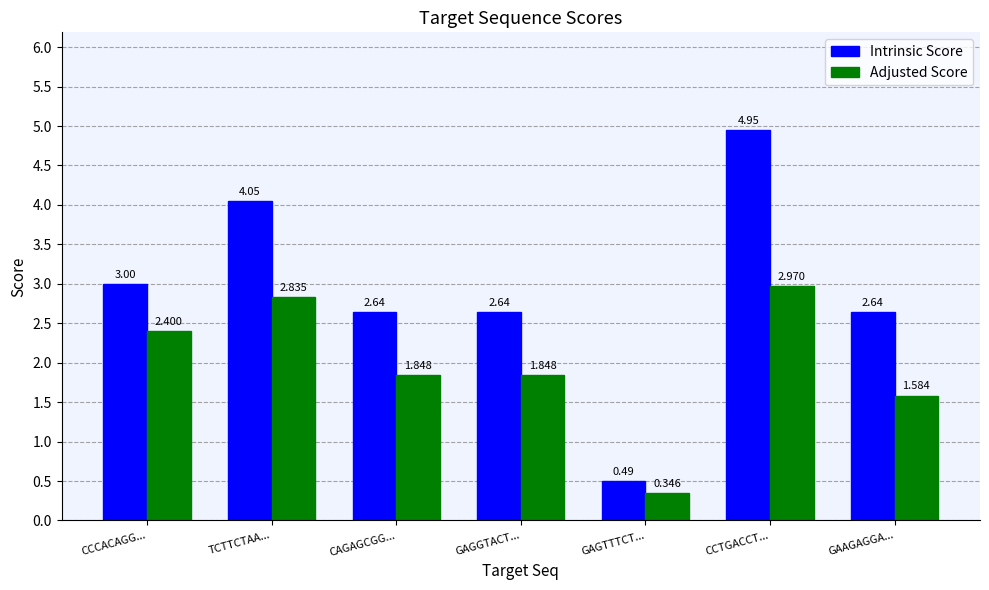

Rank the series by their maximum value, from lowest to highest.

Adjusted Score, Intrinsic Score